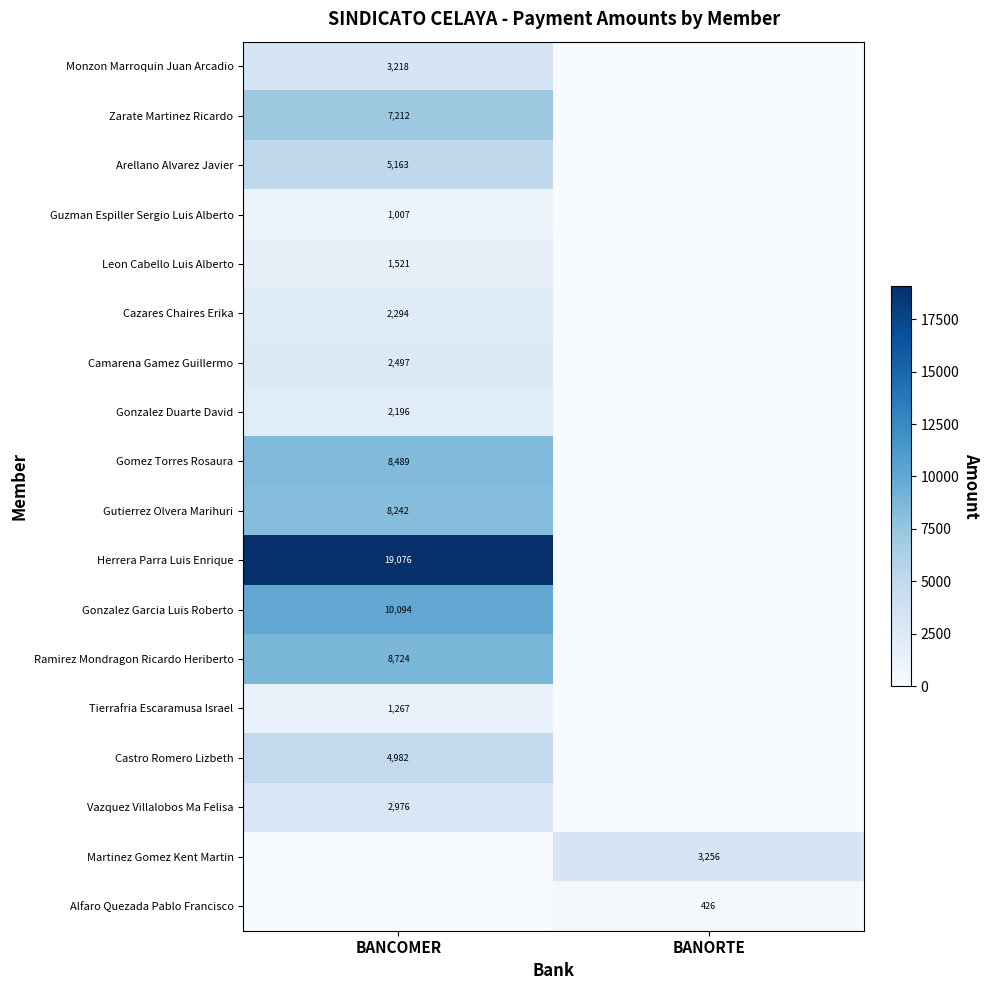

The value of Arellano Alvarez Javier at BANCOMER is 5163. True or false?

True